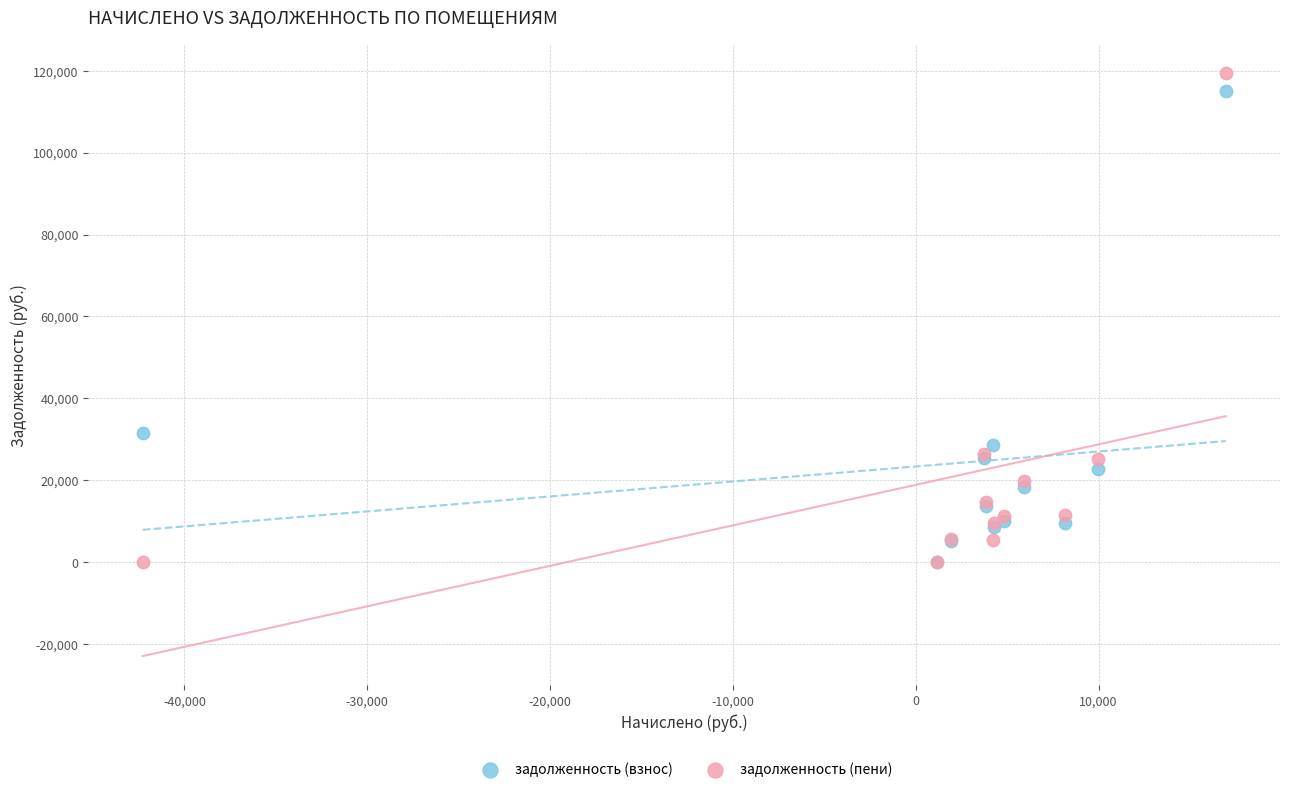

In the задолженность (пени) series, what Y value is closest to 59663?

26346.2